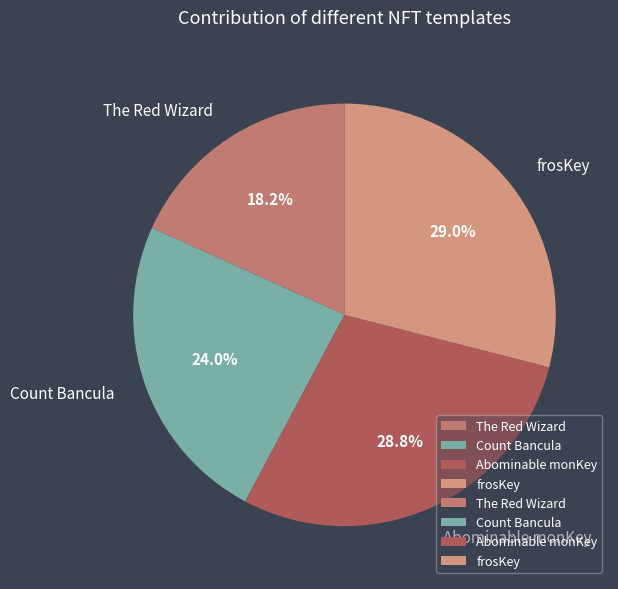

To the nearest percent, what portion does frosKey represent?

29%